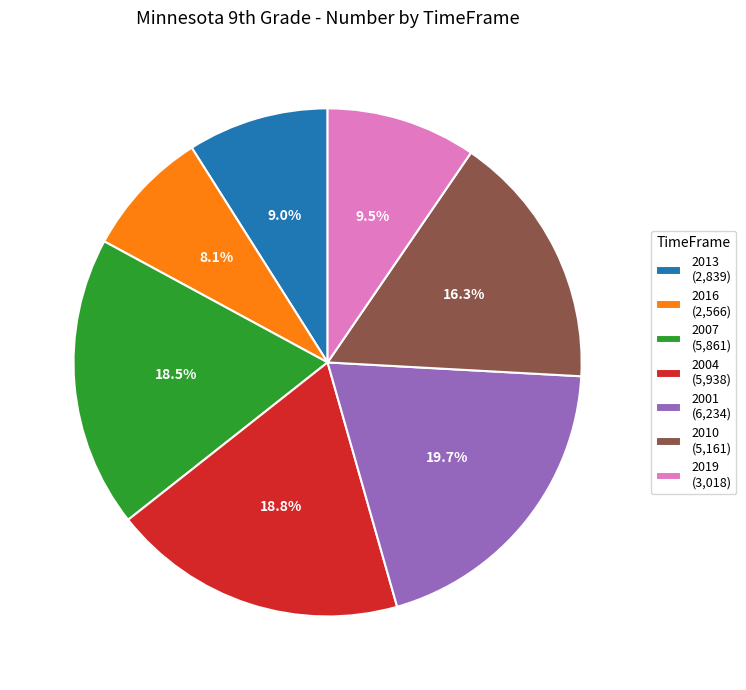

Is there a majority slice in this chart?

No